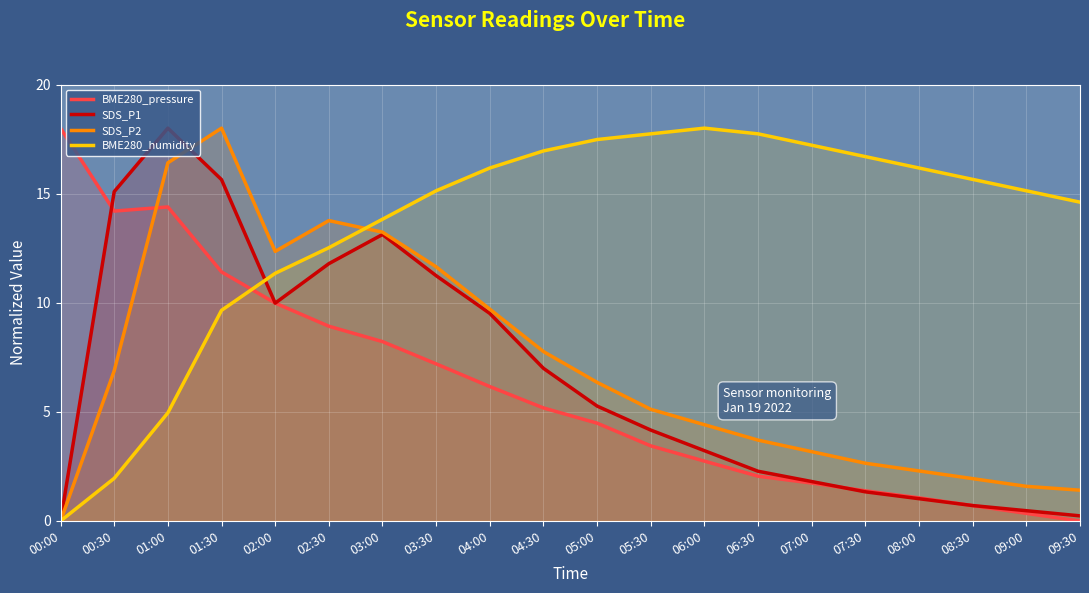

How many times do SDS_P2 and BME280_humidity cross each other?

1